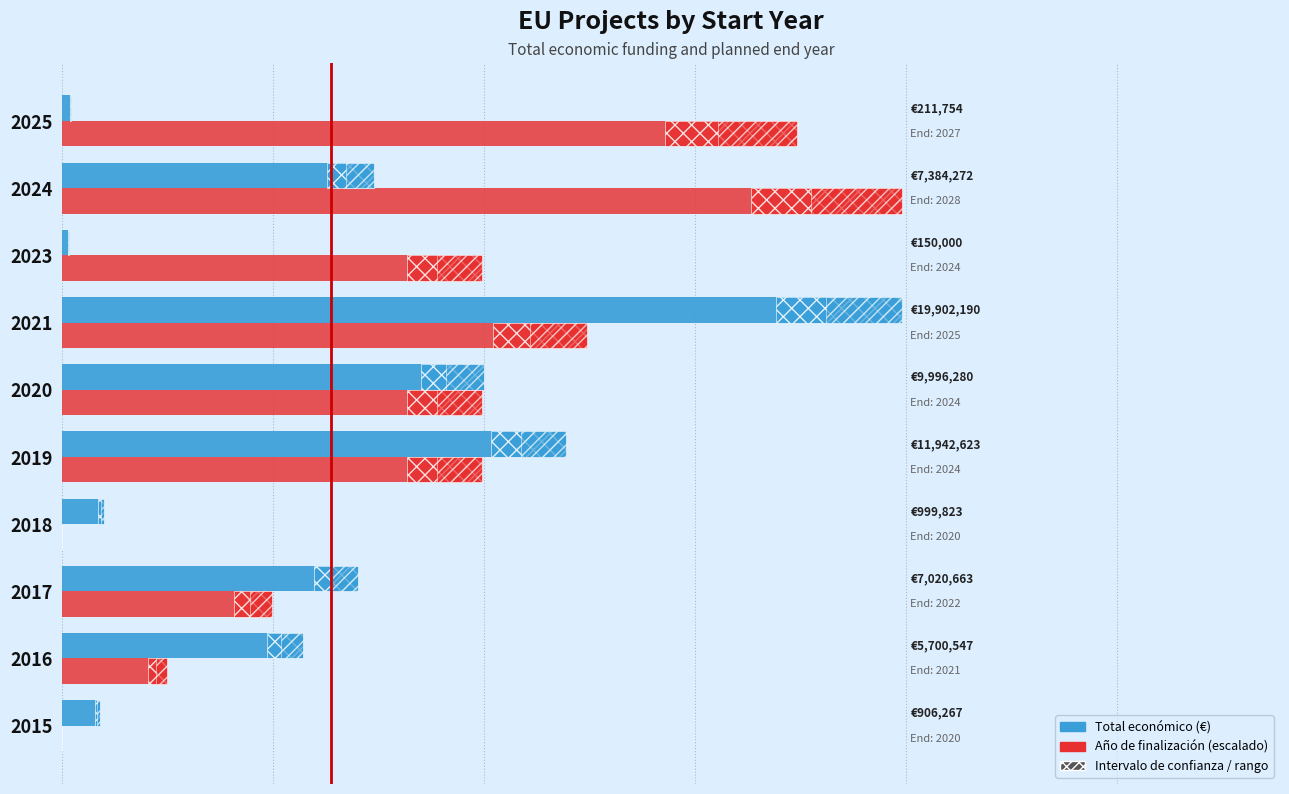

What is the maximum value for Total económico?

19902190.0